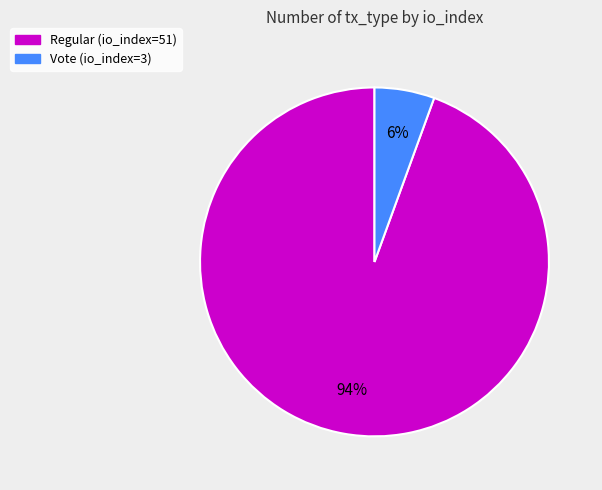

To the nearest percent, what percentage of the pie is Vote (io_index=3)?

6%